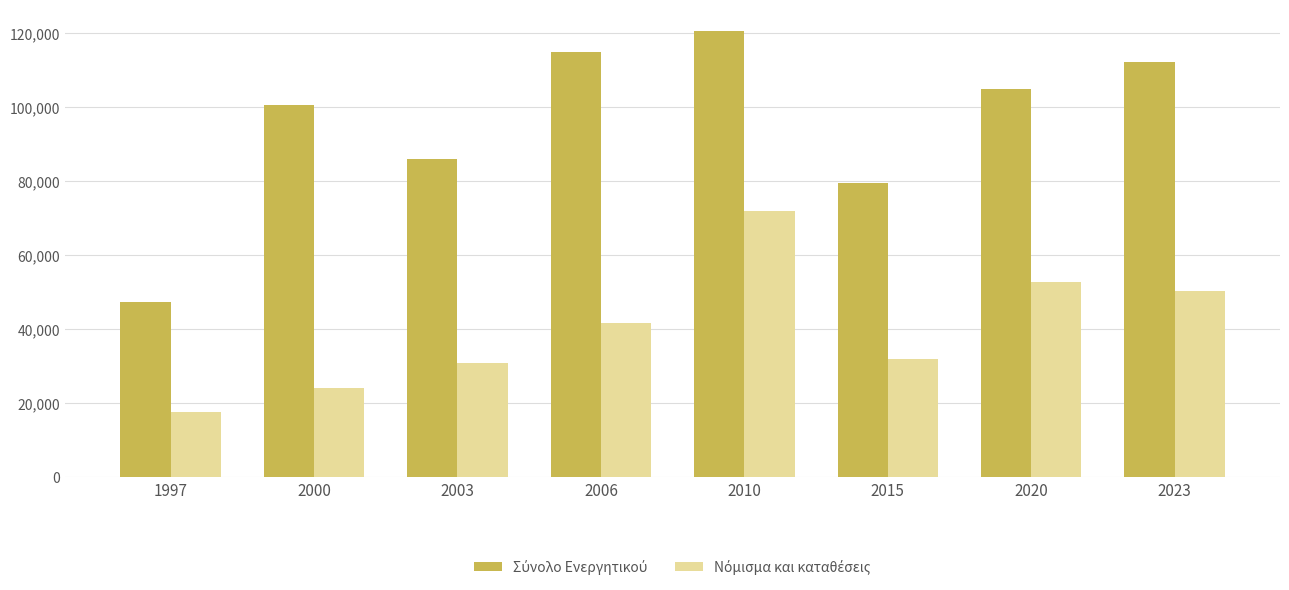

Which label corresponds to the smallest value in the chart?

1997